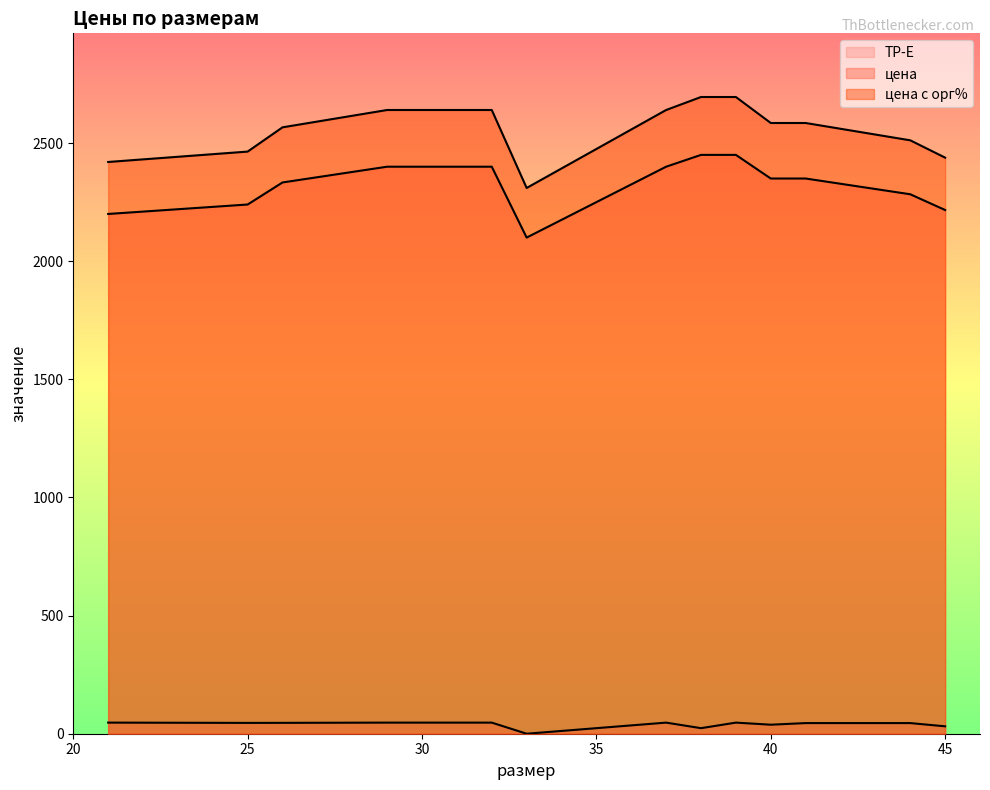

True or false: цена с орг% and ТР-Е cross at least once.

False